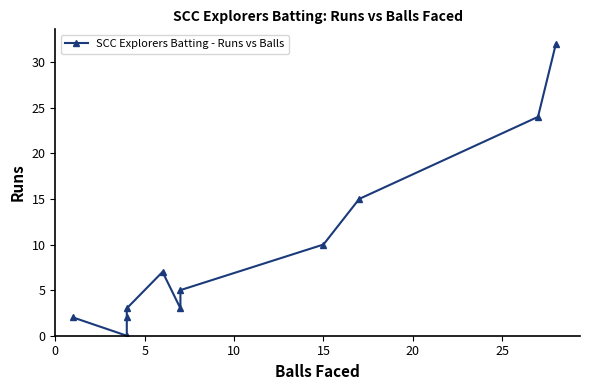

Where is the data nearest to the value 16?

8